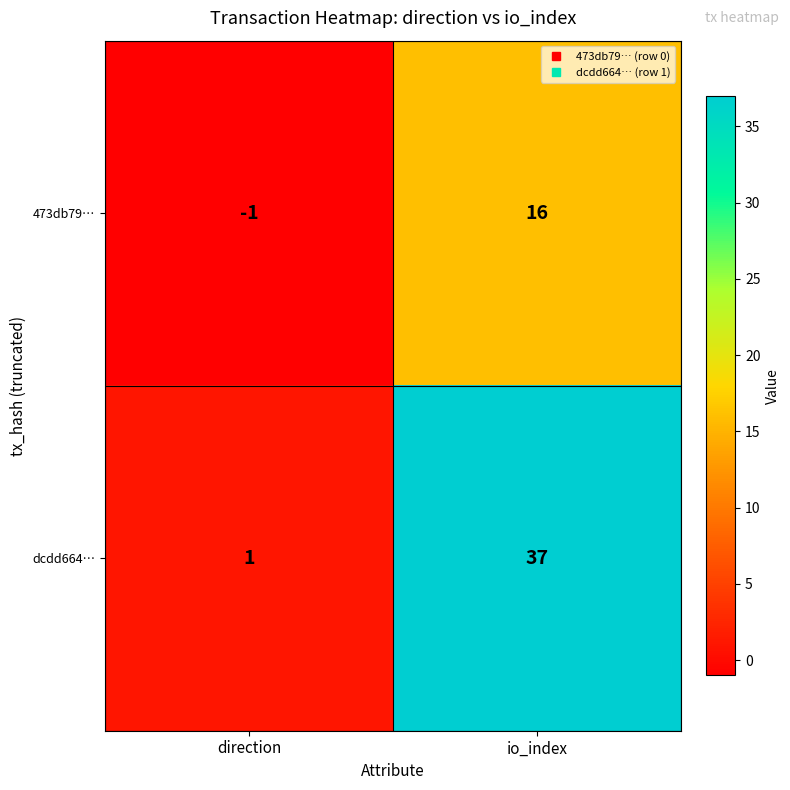

Reading right to left, list all the values displayed in this chart.

473db79…: 16	-1
dcdd664…: 37	1